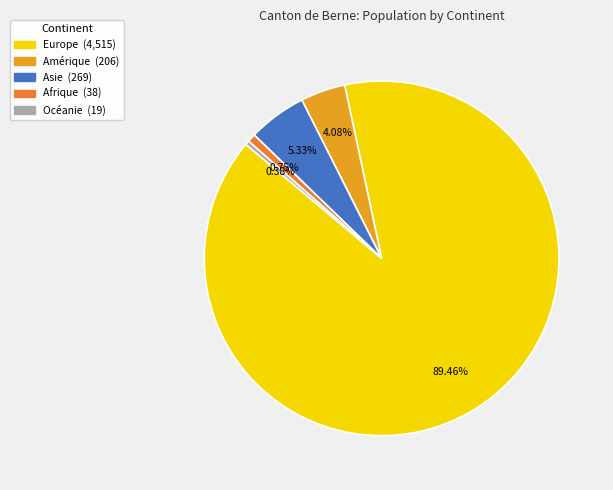

Which category accounts for the majority?

Europe